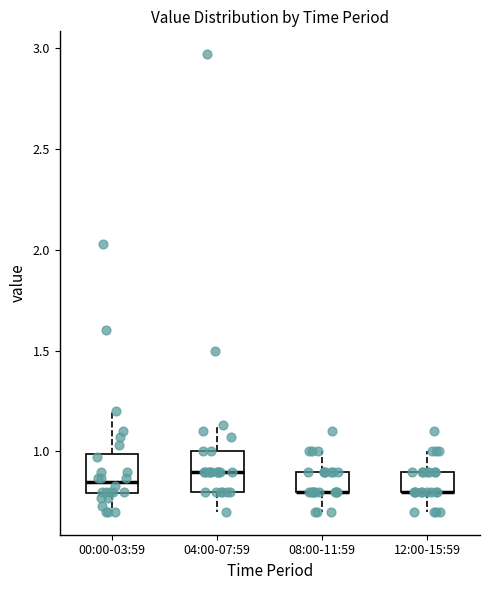

Where does the lower whisker of the box for 04:00-07:59 end on the y-axis? The values are not printed on the chart, so give them approximately, as read against the axis.

0.70